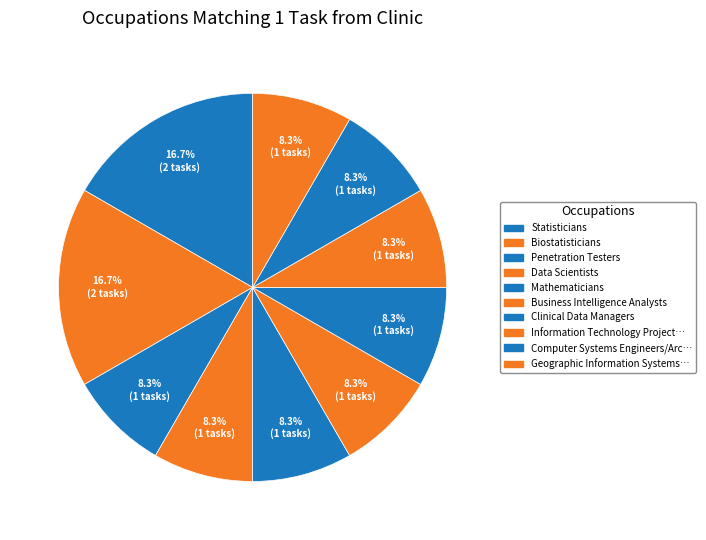

Which slice is the largest?

Statisticians